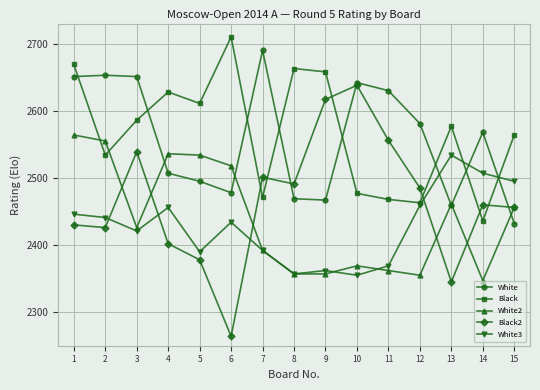

True or false: White and Black cross at least once.

True